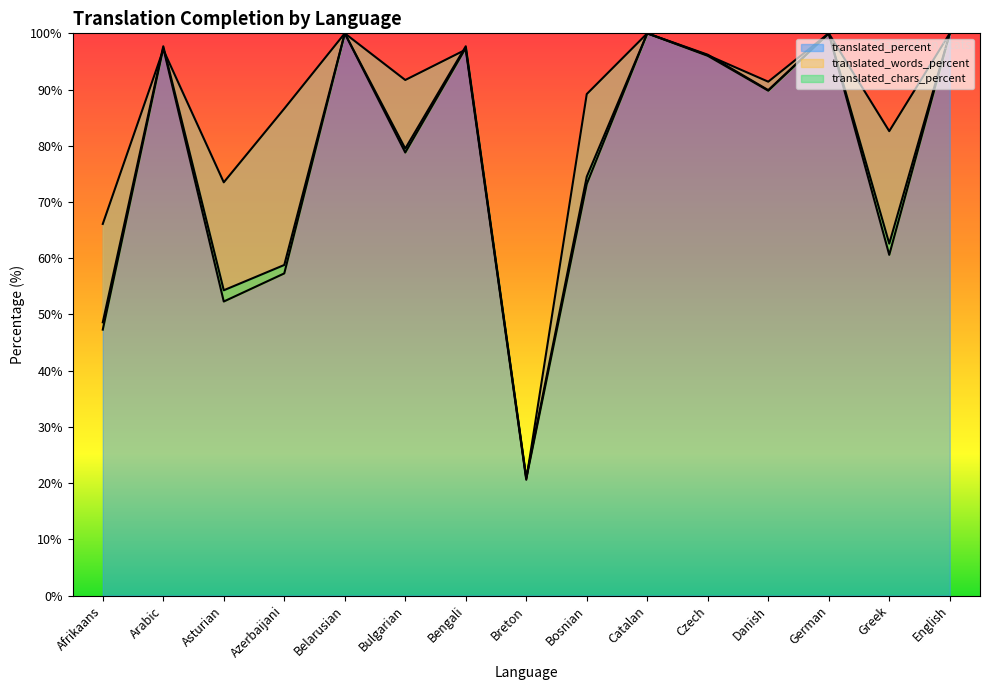

What is the difference between the maximum and minimum values in the translated_words_percent series?

79.2